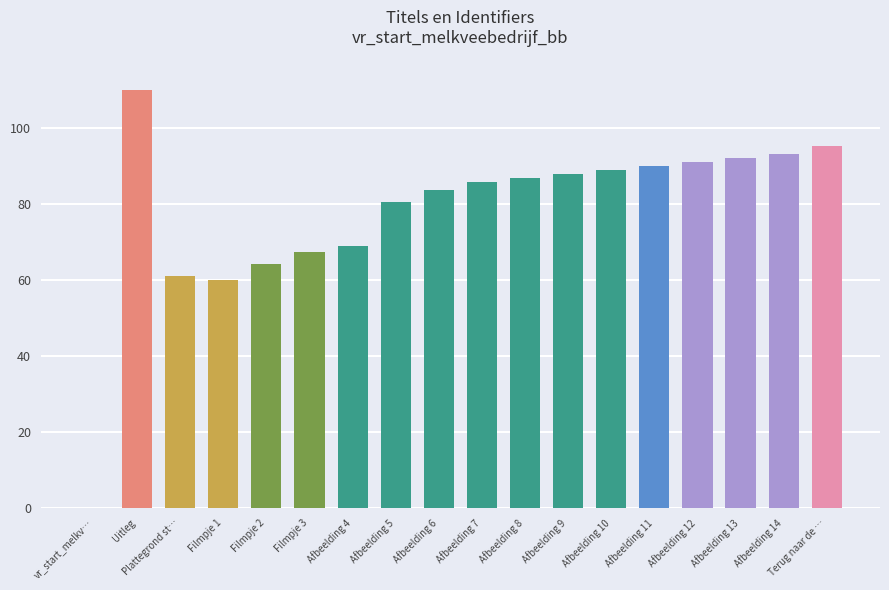

What is the change in value from Filmpje 1 to Afbeelding 7?

+25.8